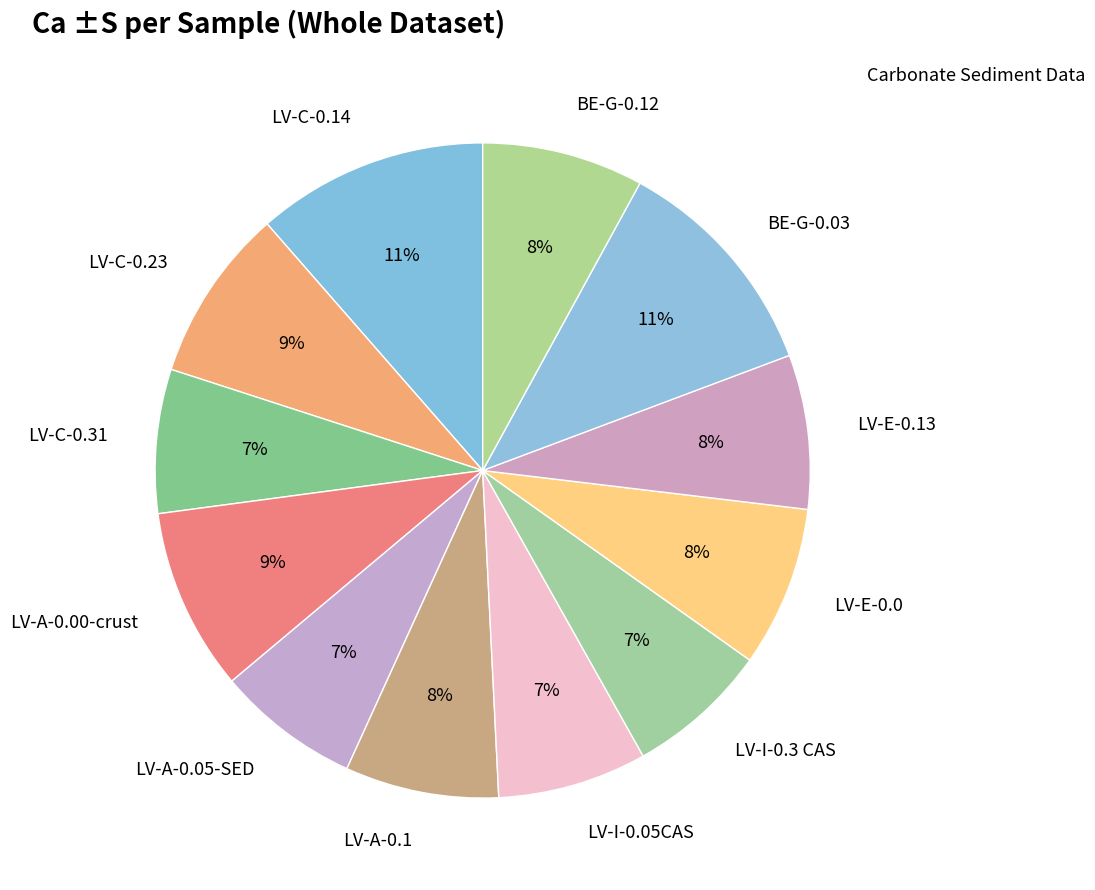

Is the sum of LV-A-0.05-SED and LV-E-0.13 greater than half?

No